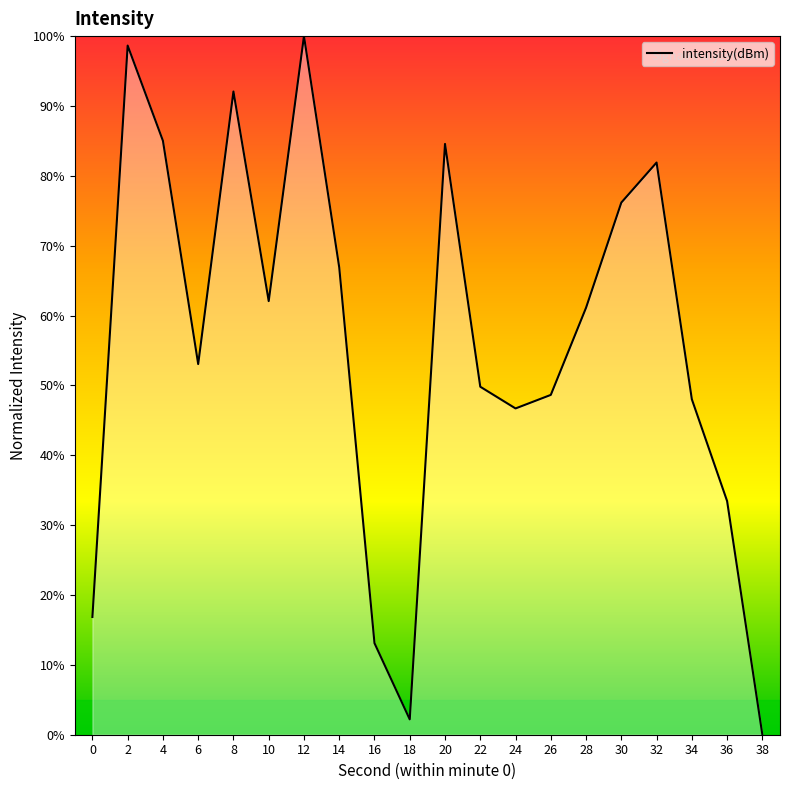

What is the sum of the values at 14 and 12?

166.9